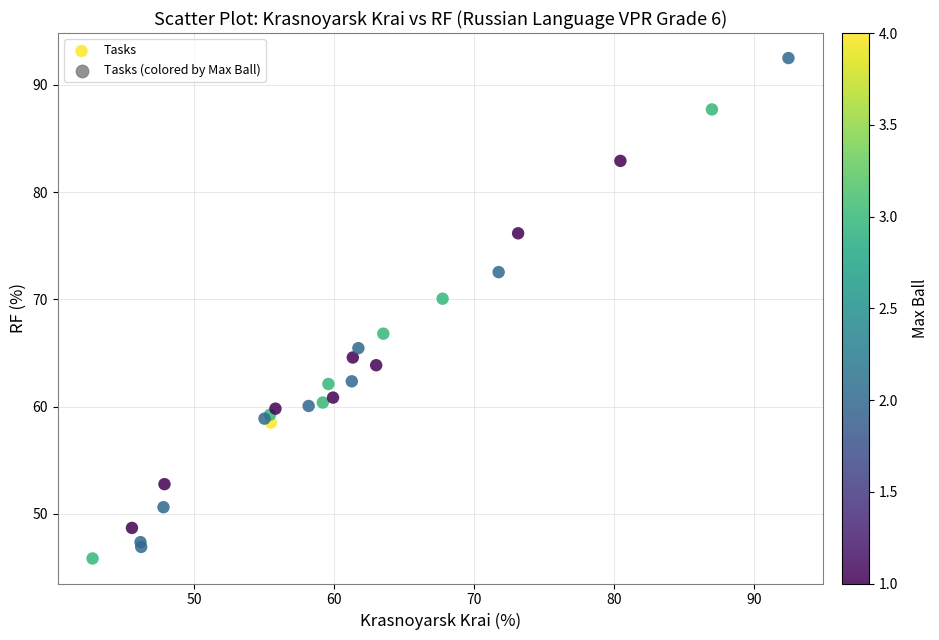

What Y value in the scatter plot is closest to 69?

70.1